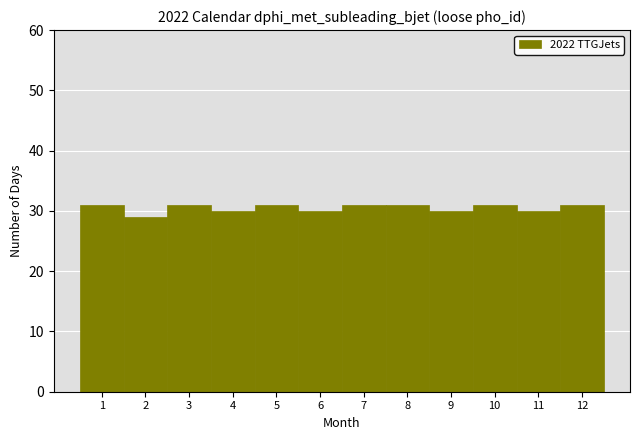

How tall is the bar that spans 2.5 to 3.5 on the x-axis? The values are not printed on the chart, so give them approximately, as read against the axis.

31